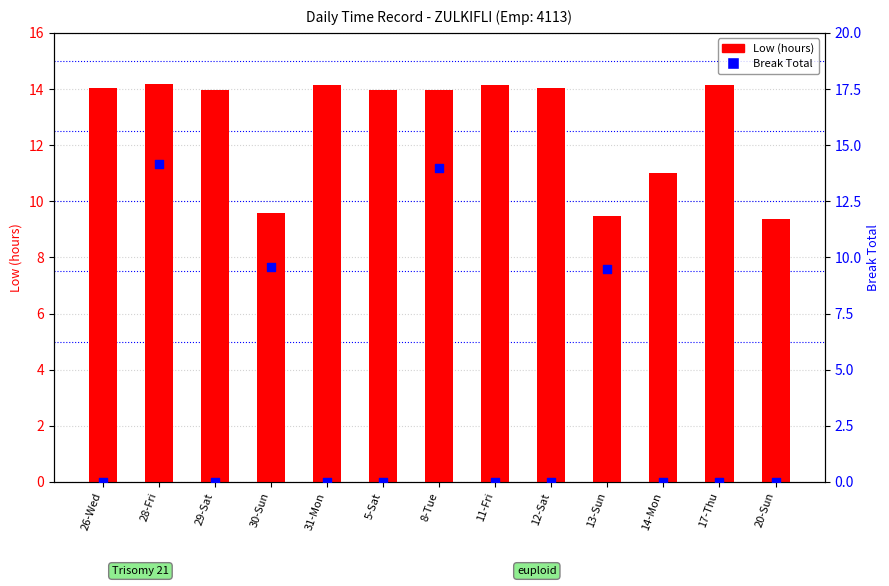

What are all the series names shown in the legend?

Low (hours), Break Total